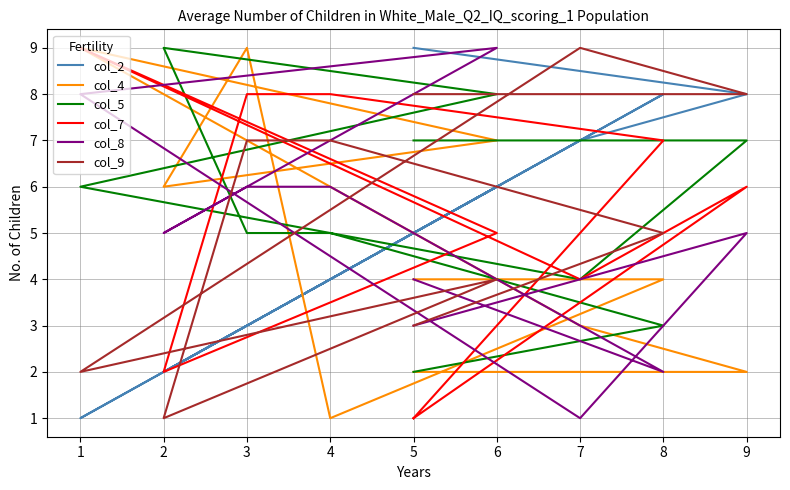

At which label does col_4 reach its peak?

3